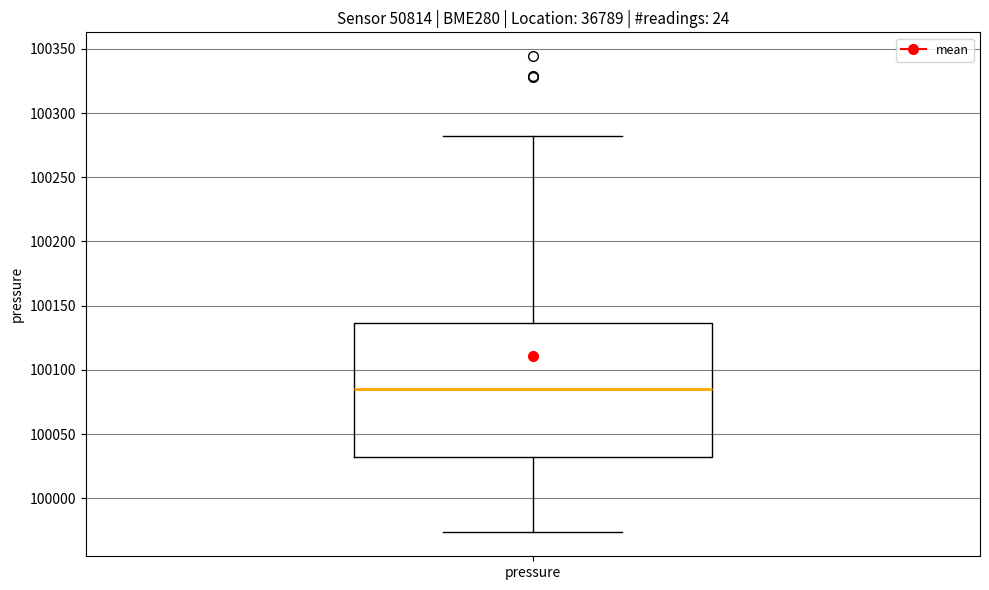

Where is the lower edge of the box for pressure on the y-axis? The values are not printed on the chart, so give them approximately, as read against the axis.

100030